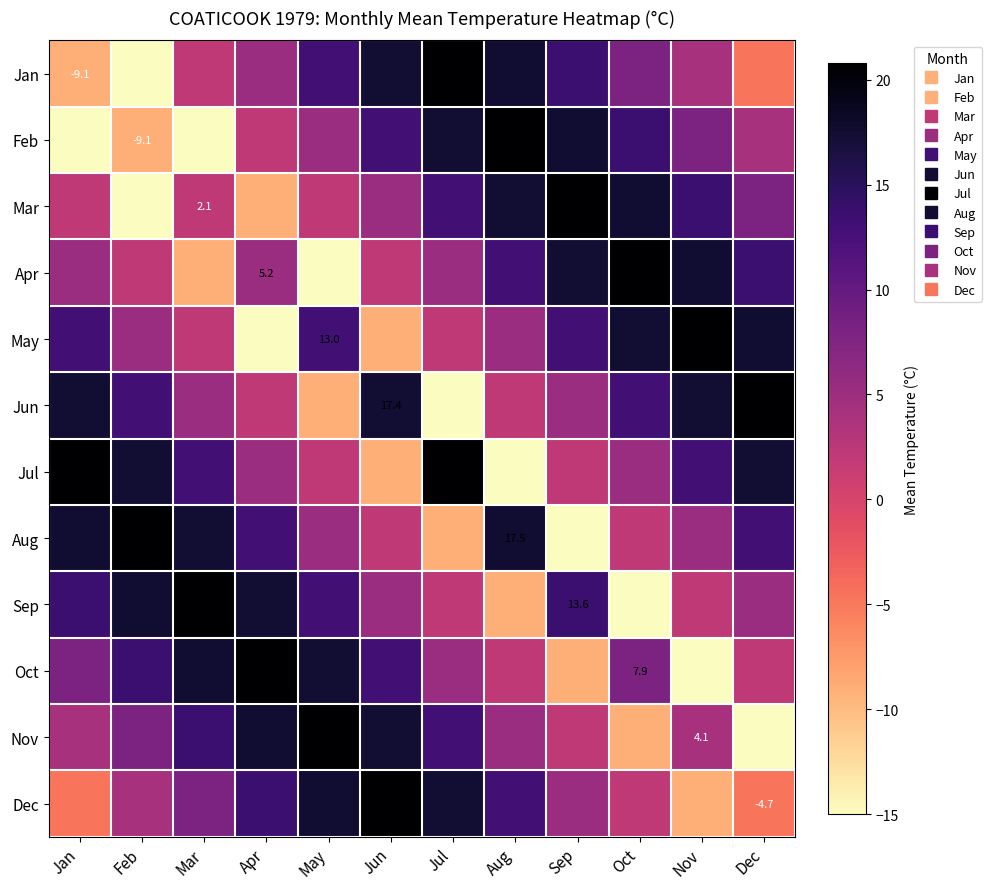

How many values in Mar are below zero?

2